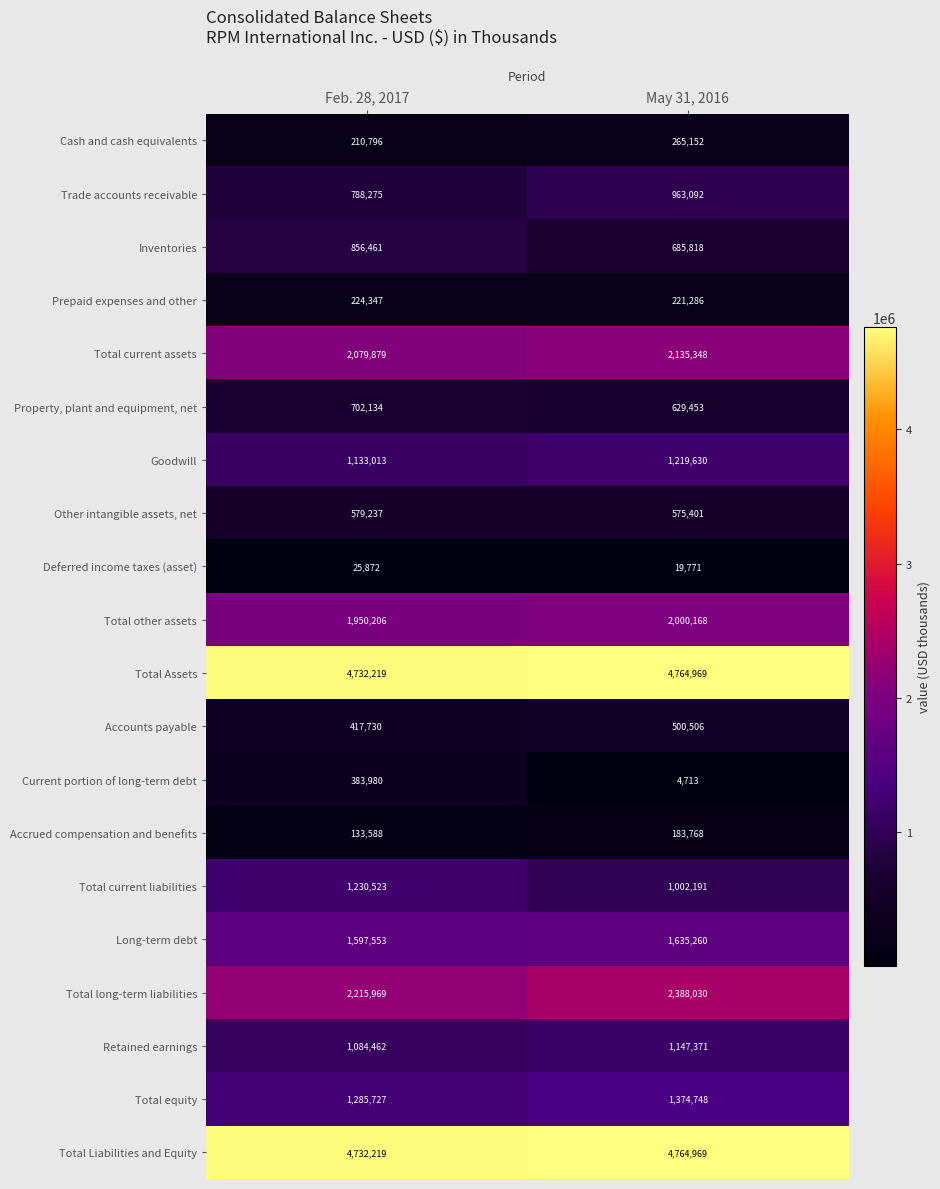

Read the Accrued compensation and benefits value at May 31, 2016, to the nearest 100.

183800